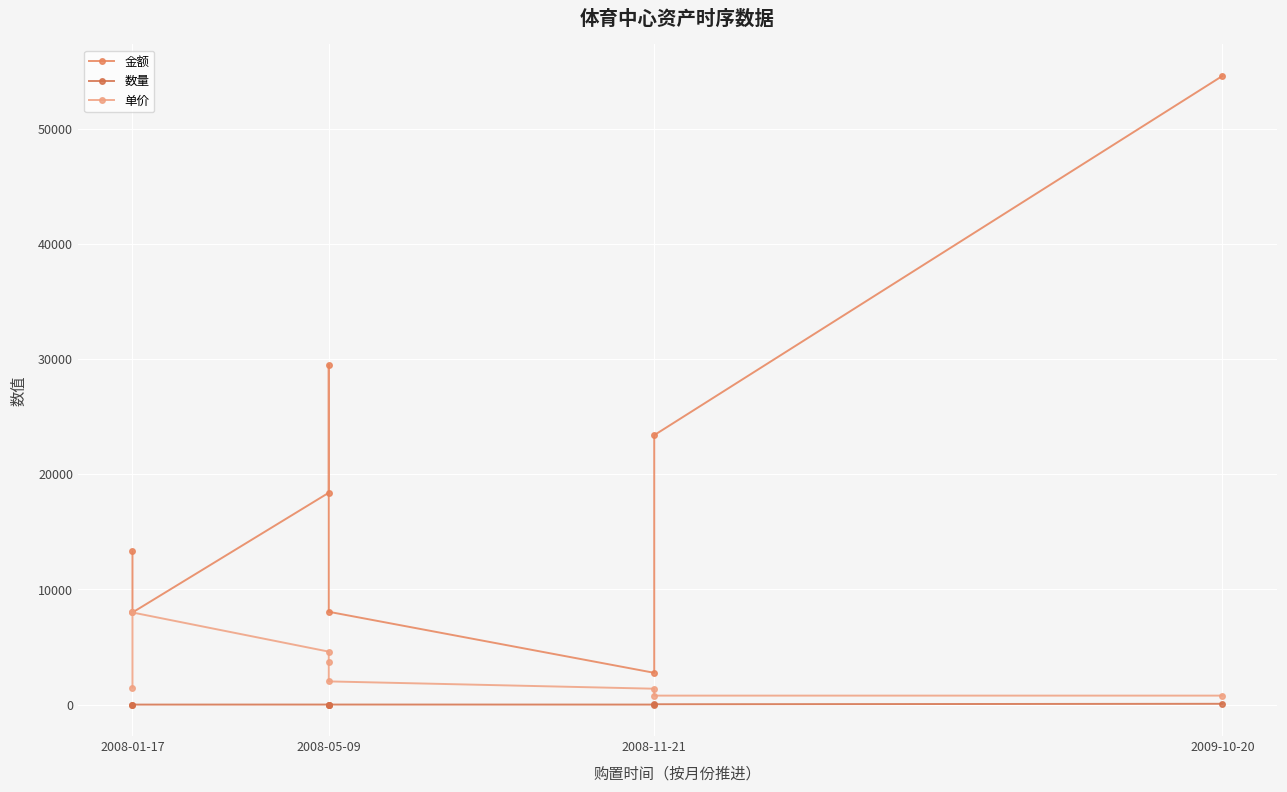

What is the maximum value shown in the chart?

54600